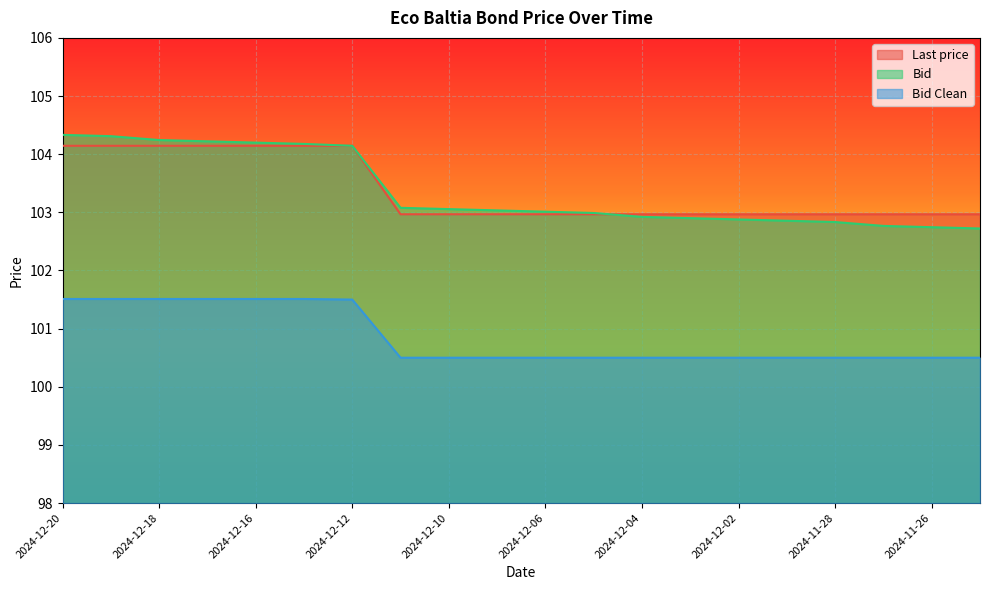

What is the value of the Bid point at the 13th from the left?

102.9